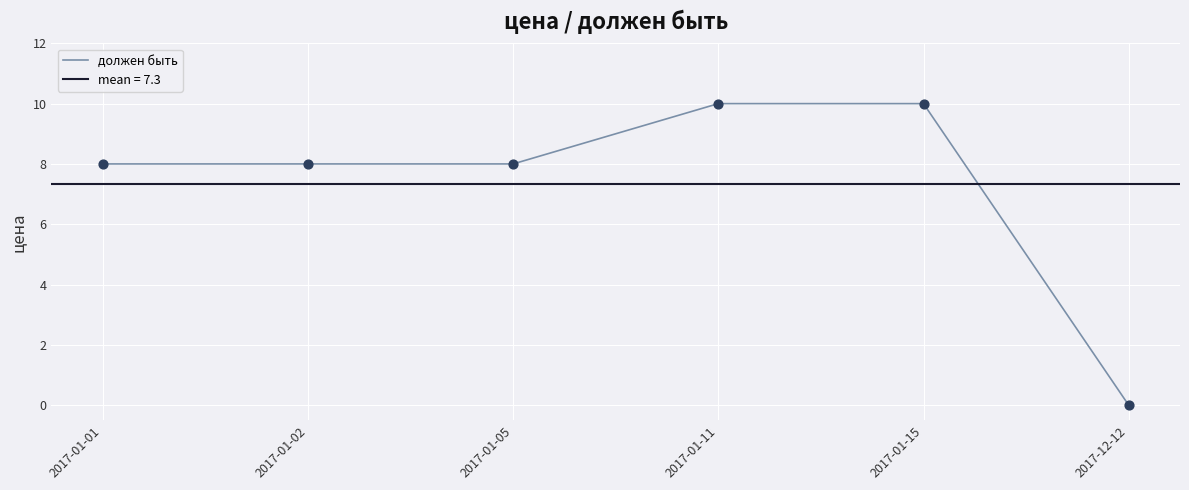

Approximately how many times larger is the value at 2017-01-02 compared to 2017-01-11?

0.8